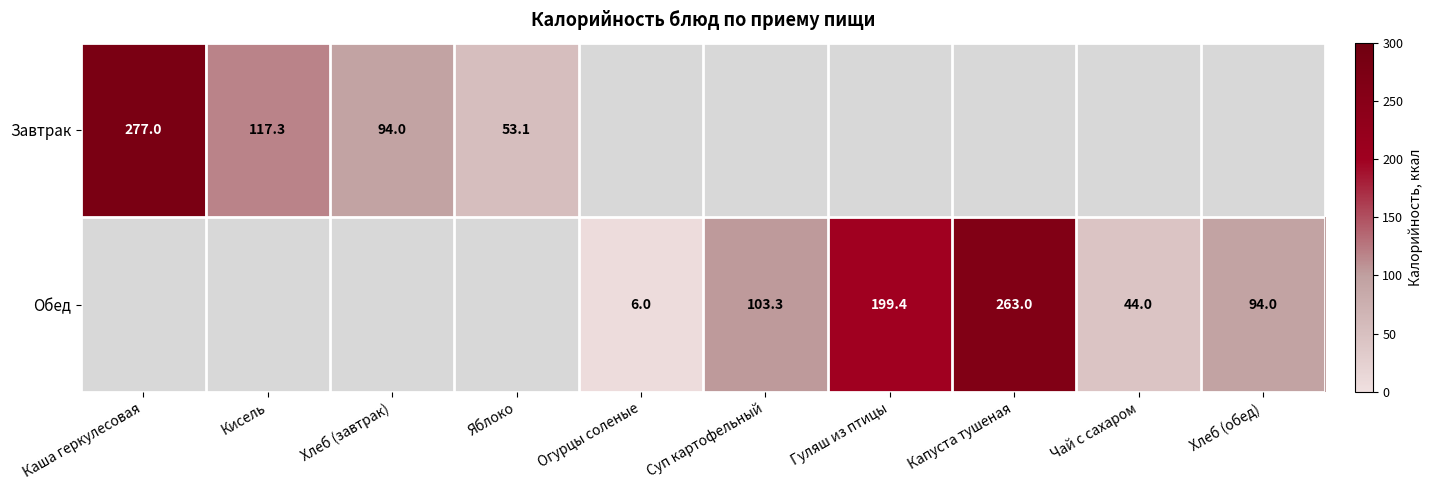

The value of Обед at Капуста тушеная is 414.8. True or false?

False